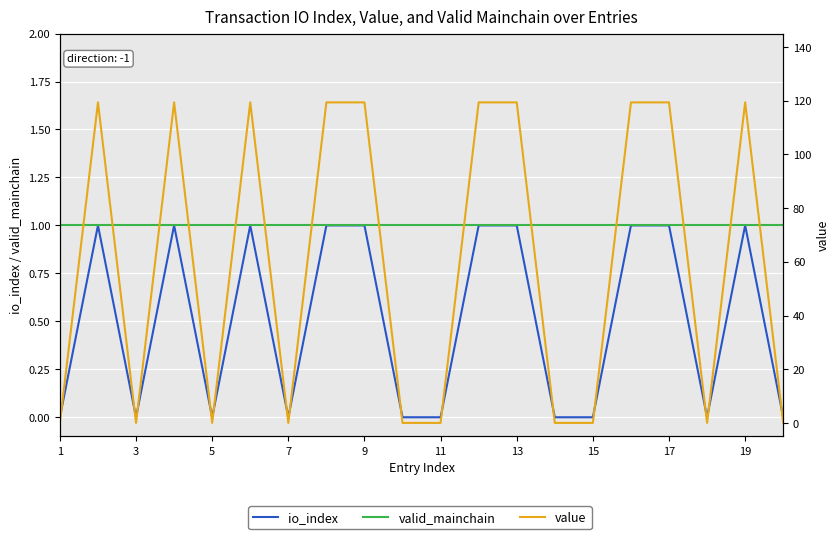

Where is valid_mainchain nearest to the value 1?

1